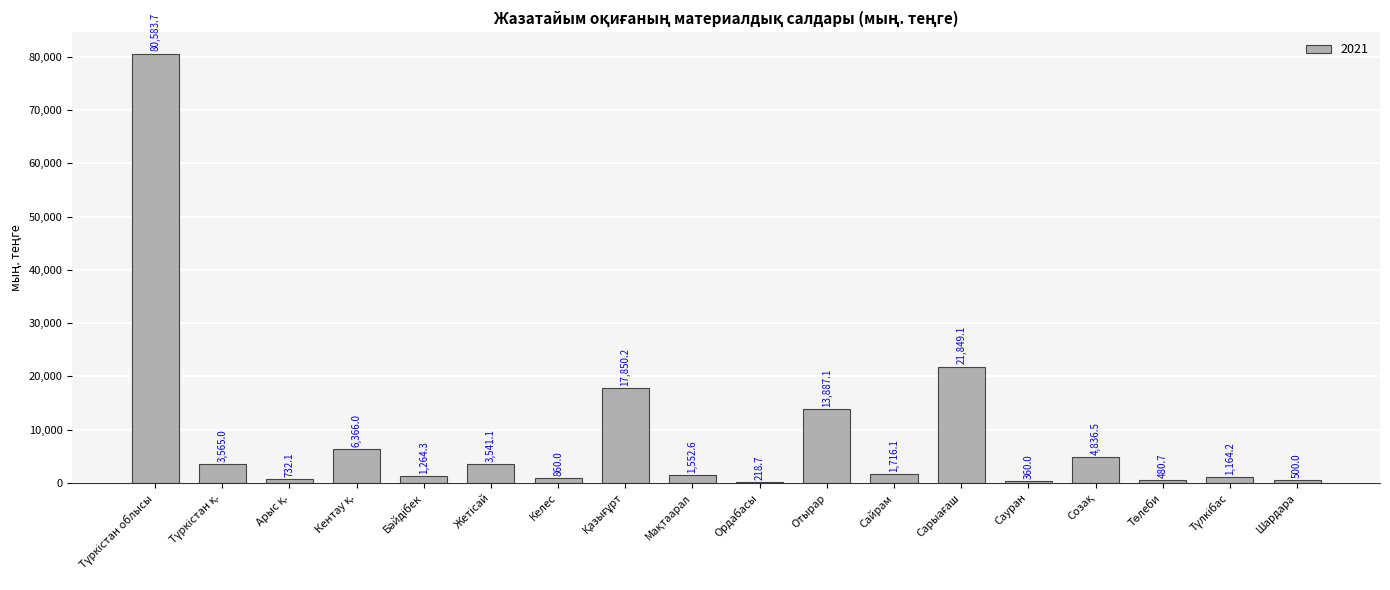

What is the greatest value displayed?

80583.7